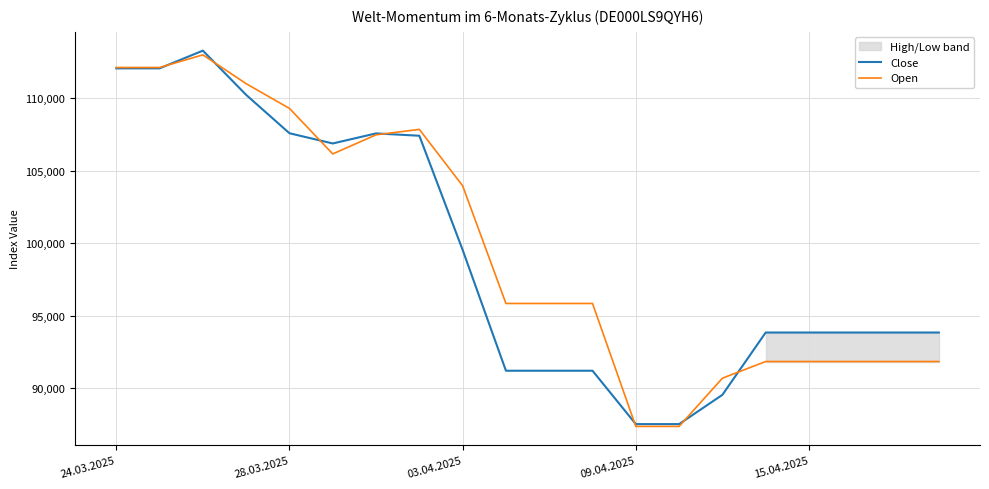

The value of Close at 5 is 106887. True or false?

True